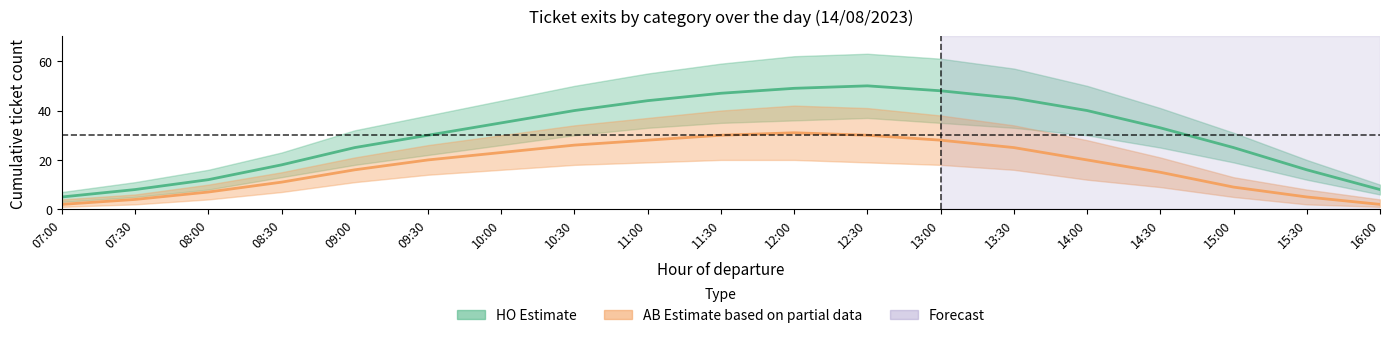

At which label is AB (Central) closest to 16?

09:00